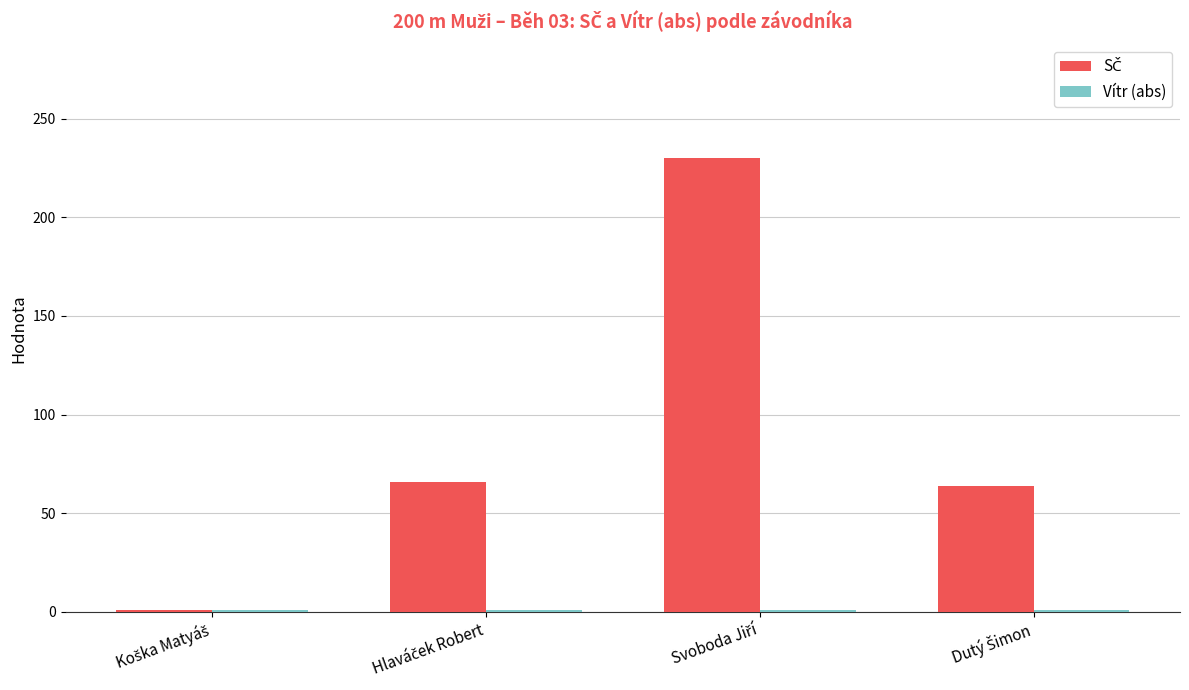

Are the bars horizontal?

No